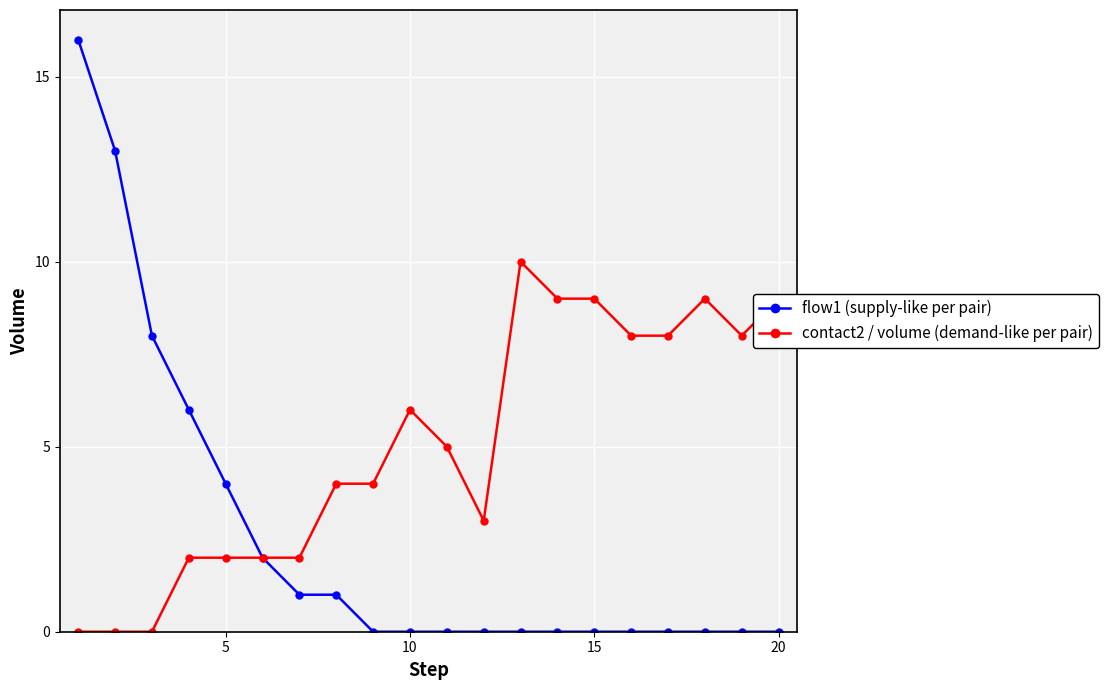

What is the difference between the second highest and minimum values in the contact2 / volume (demand-like per pair) series?

9